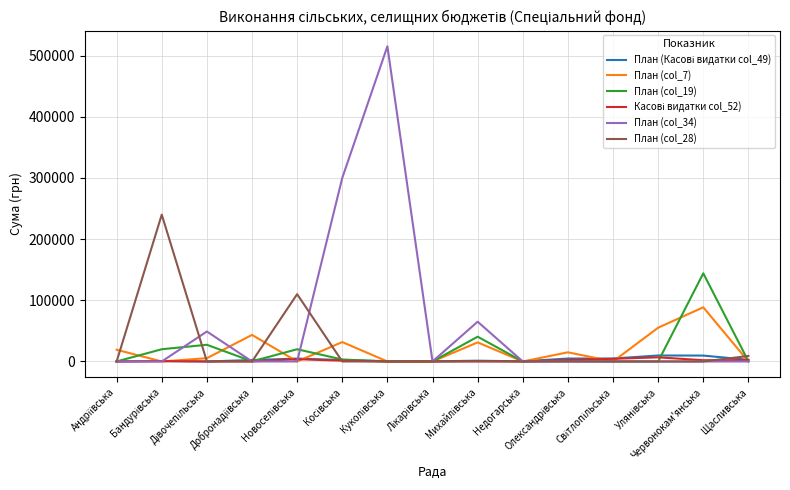

Which series has the widest spread of values?

План (col_34)